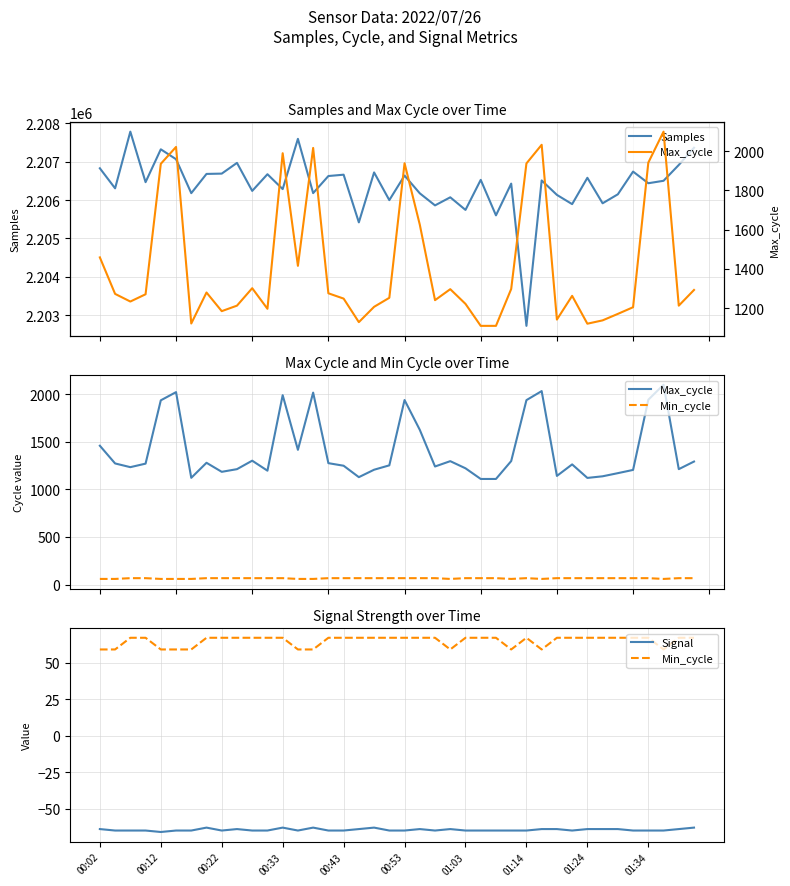

Which series has the largest total across all categories?

Samples